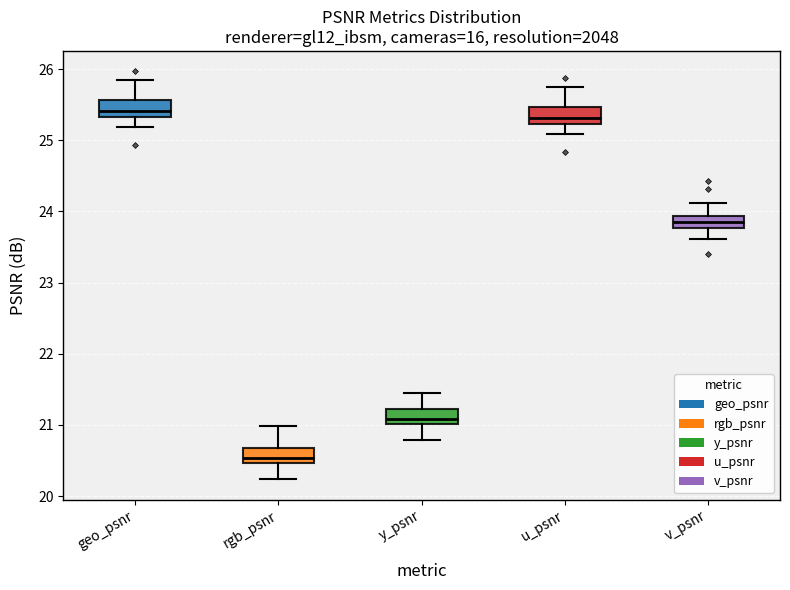

Reading left to right, transcribe this box plot: for each box, give where its median line is, the range the box spans, and where its two whiskers end, as read against the y-axis. The values are not printed on the chart, so give them approximately, as read against the axis.

geo_psnr: median 25.4, box 25.3 to 25.6, whiskers 25.2 to 25.8
rgb_psnr: median 20.5 (inside the box), box 20.5 to 20.7, whiskers 20.2 to 21.0
y_psnr: median 21.1, box 21.0 to 21.2, whiskers 20.8 to 21.5
u_psnr: median 25.3, box 25.2 to 25.5, whiskers 25.1 to 25.7
v_psnr: median 23.8 (inside the box), box 23.8 to 23.9, whiskers 23.6 to 24.1